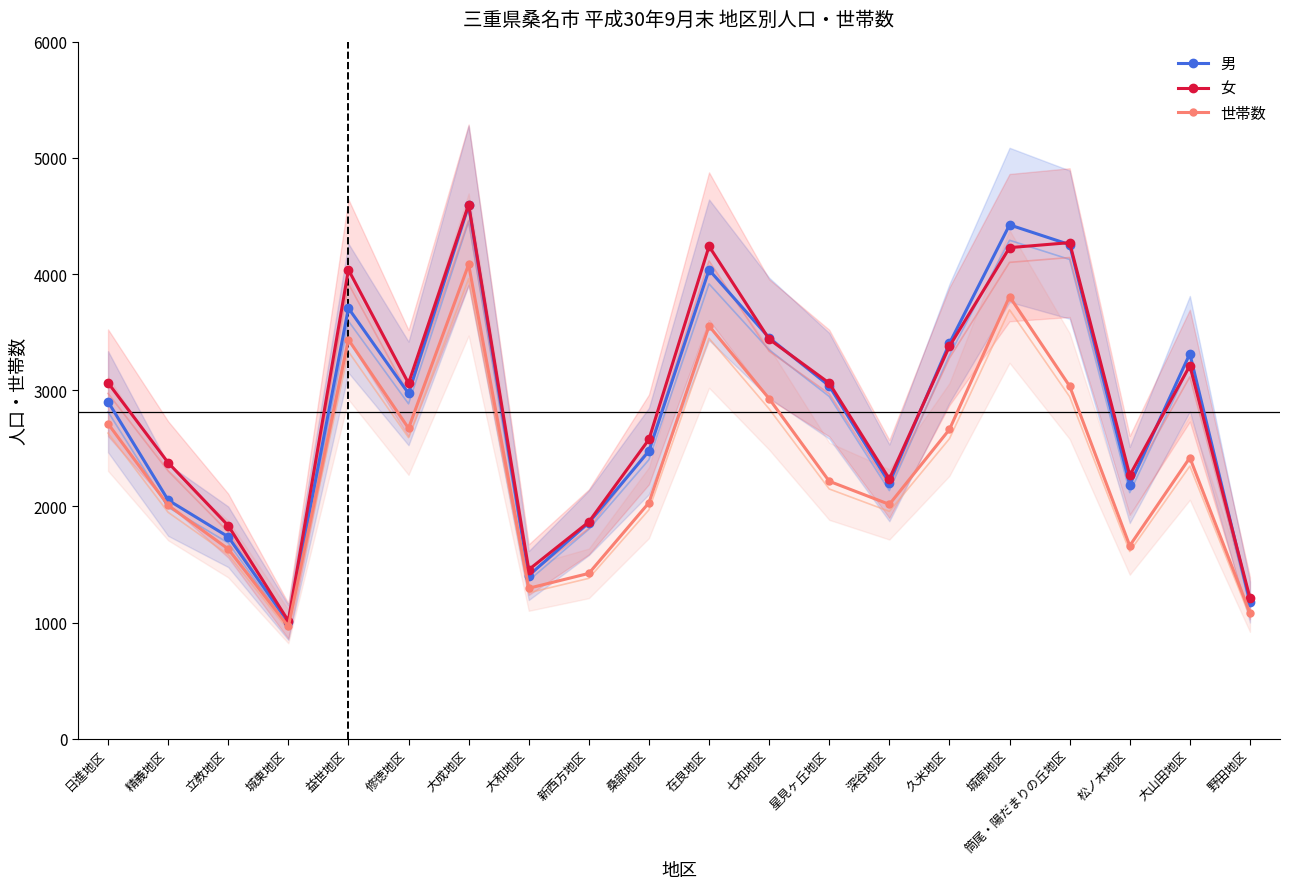

At which category is the sum across all series the highest?

大成地区